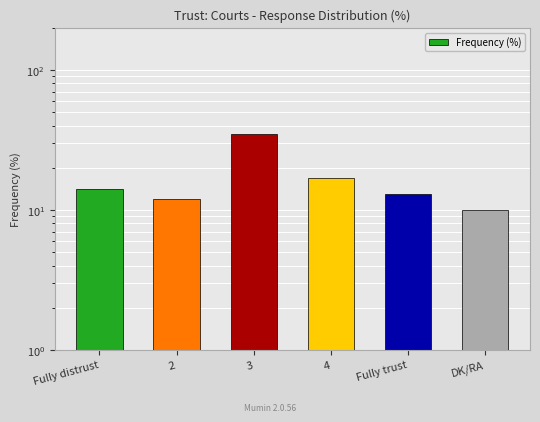

At which category does the chart reach its minimum across all series?

DK/RA